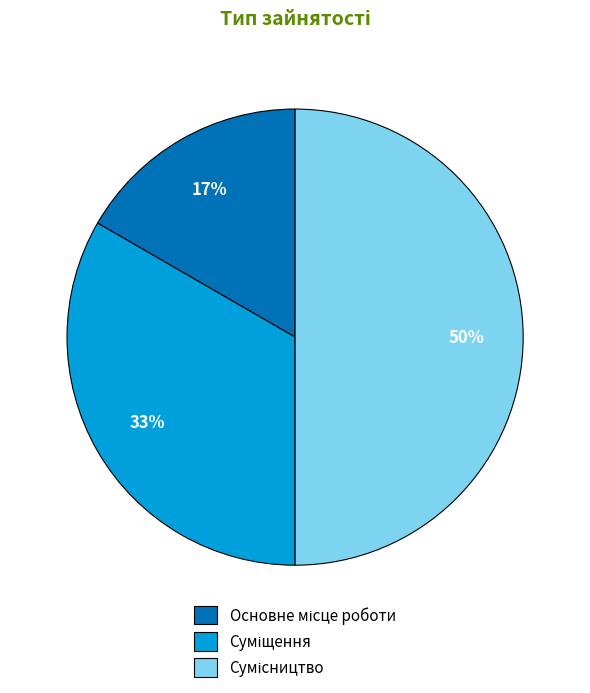

To the nearest percent, what is the average slice percentage?

33%